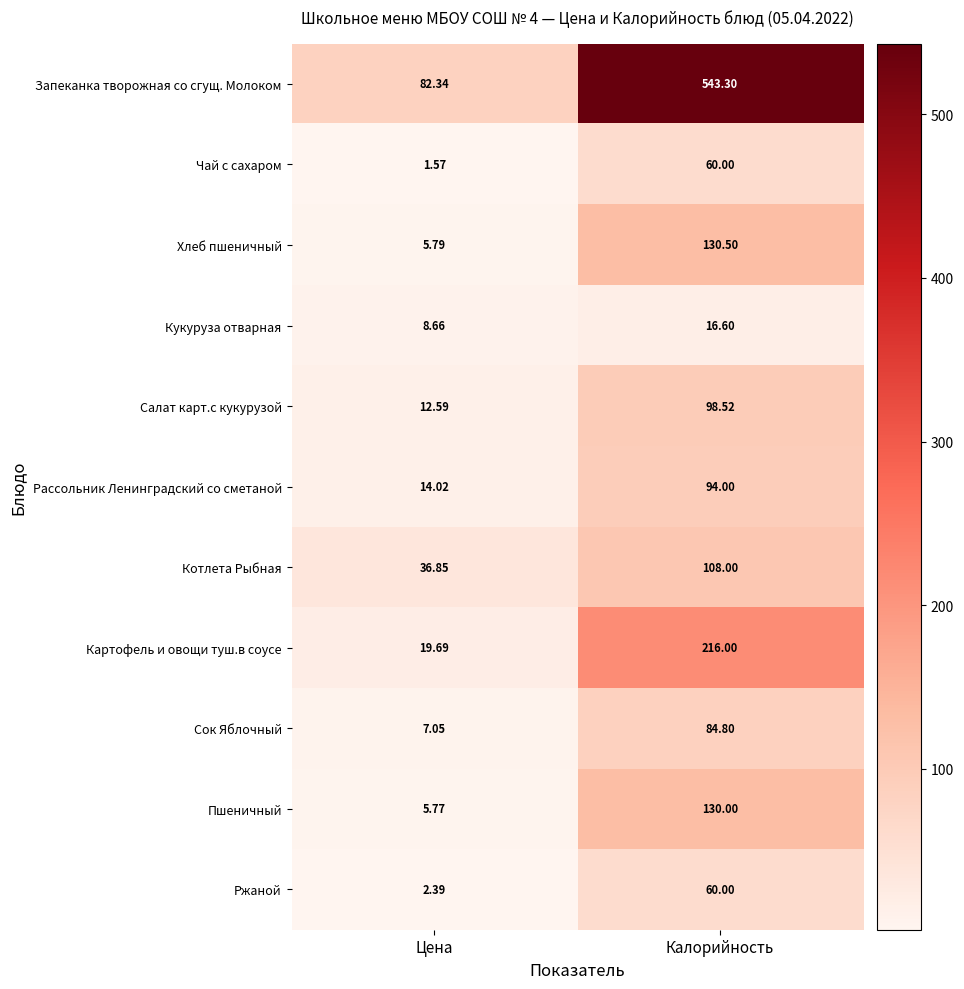

Which series has the largest total across all categories?

Запеканка творожная со сгущ. Молоком